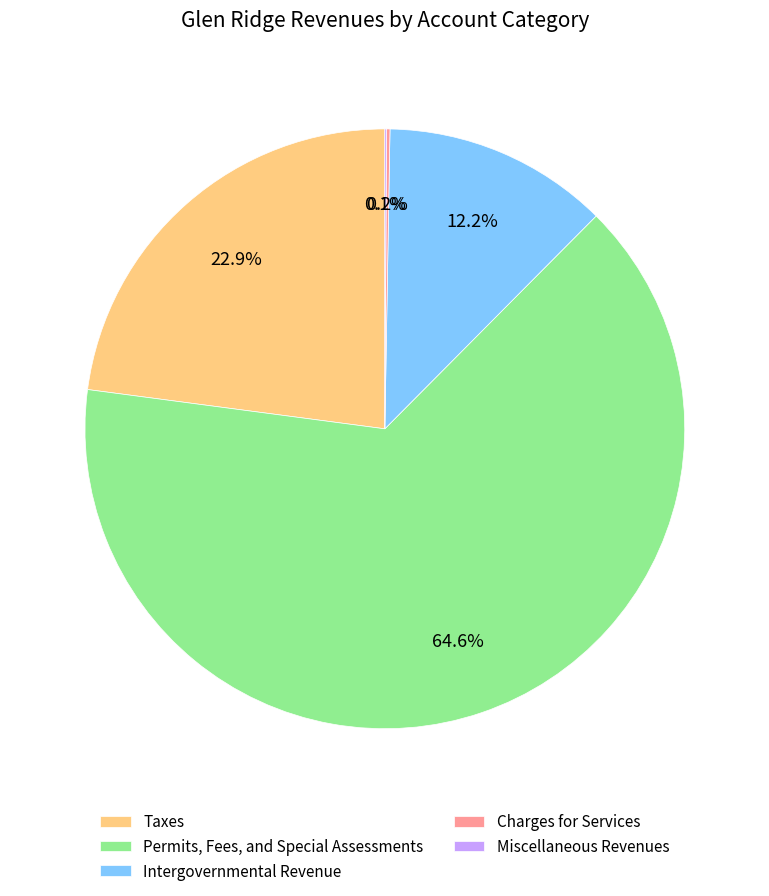

Which category has the biggest portion of the pie?

Permits, Fees, and Special Assessments